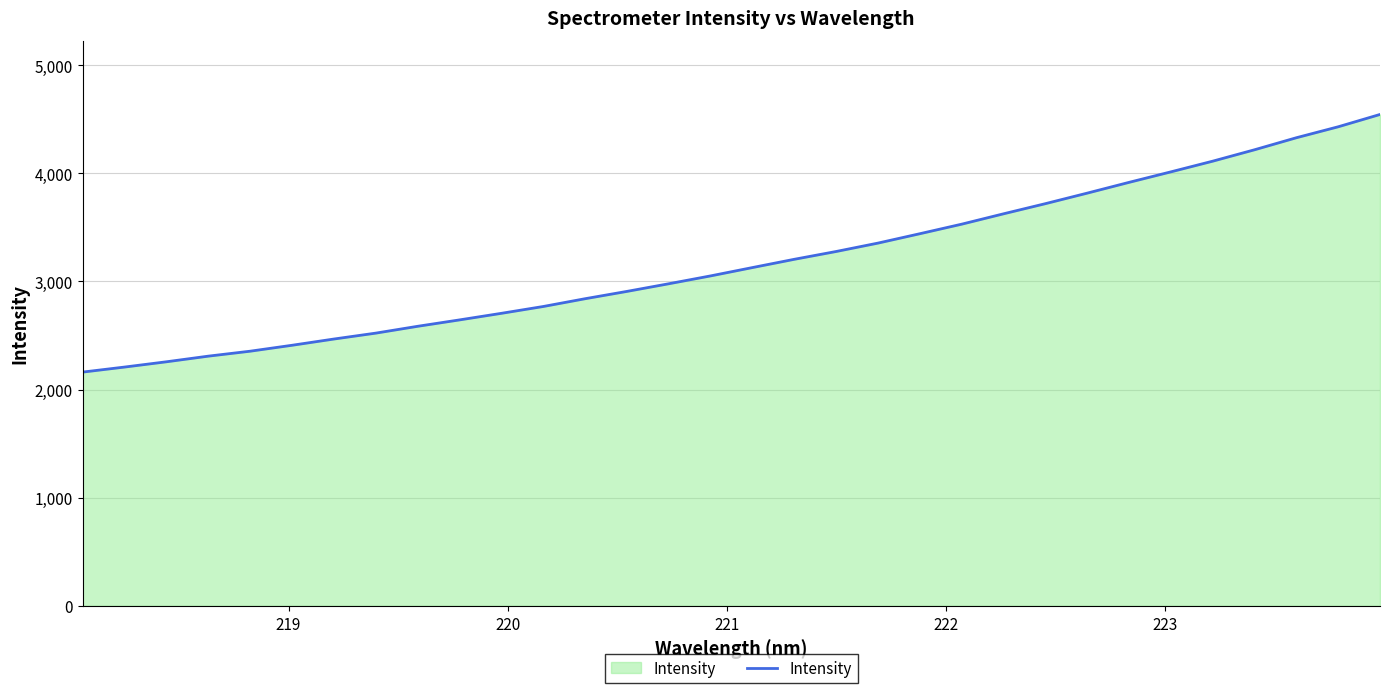

What is the difference between the maximum and minimum values?

2382.6